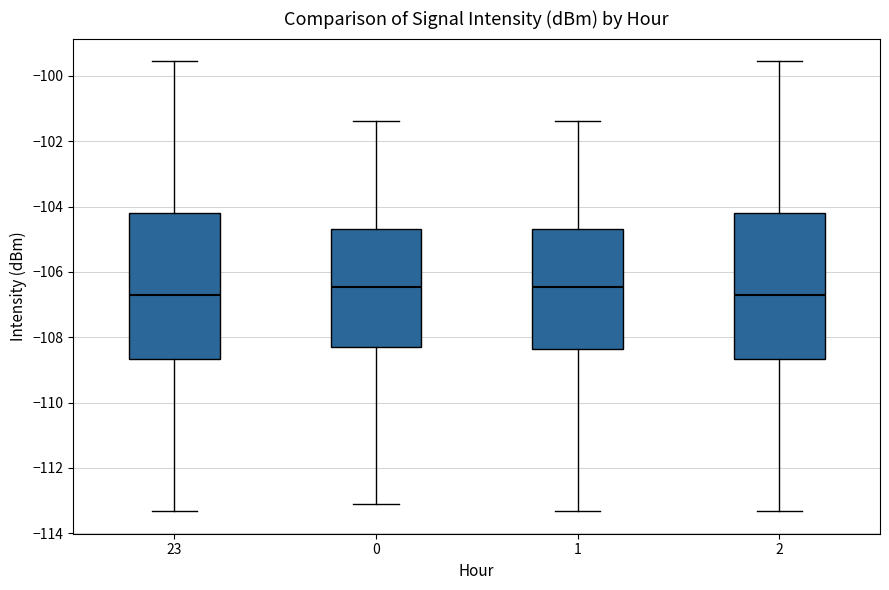

Reading left to right, transcribe this box plot: for each box, give where its median line is, the range the box spans, and where its two whiskers end, as read against the y-axis. The values are not printed on the chart, so give them approximately, as read against the axis.

23: median -106.8, box -108.6 to -104.2, whiskers -113.4 to -99.6
0: median -106.4, box -108.4 to -104.6, whiskers -113.0 to -101.4
1: median -106.4, box -108.4 to -104.6, whiskers -113.4 to -101.4
2: median -106.8, box -108.6 to -104.2, whiskers -113.4 to -99.6